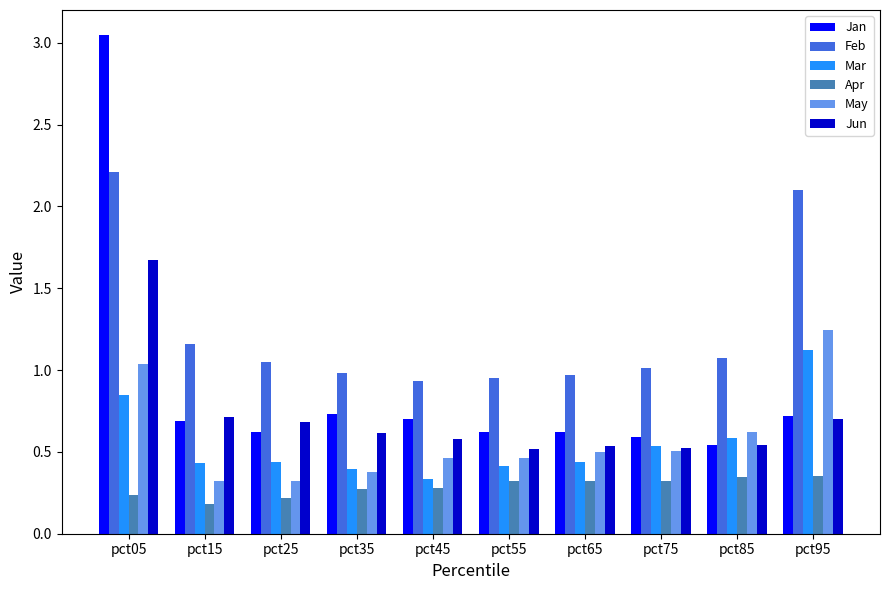

What is the highest value of the Jun series?

1.7